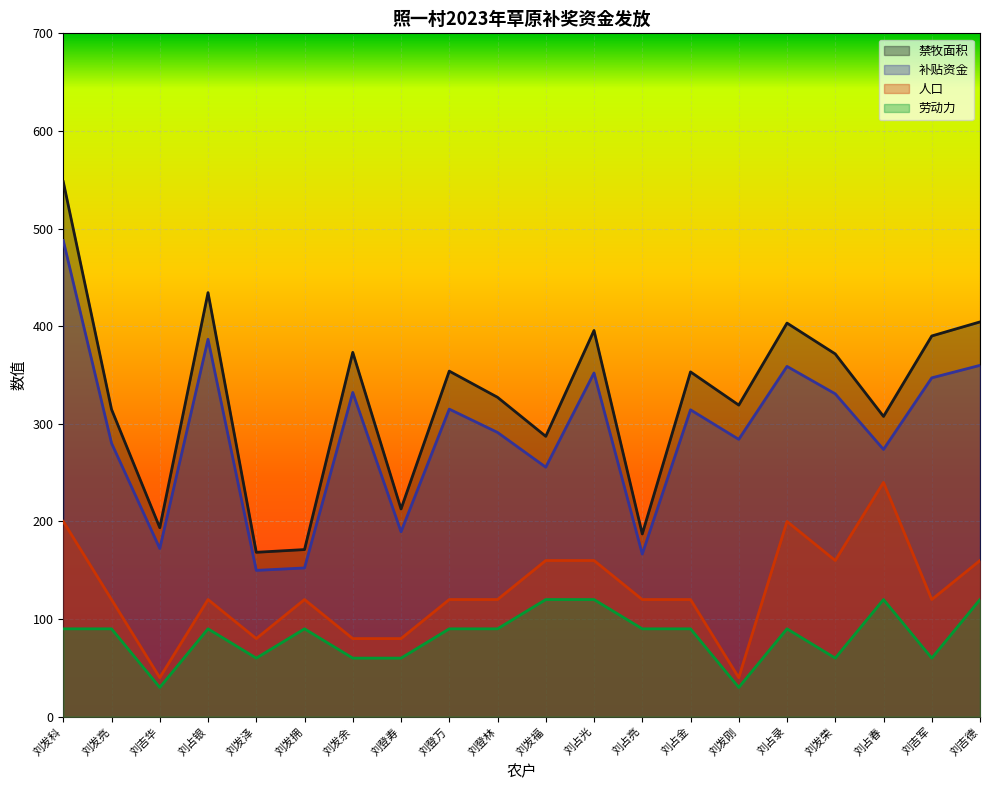

How many values in the 补贴资金 series are below 353?

10